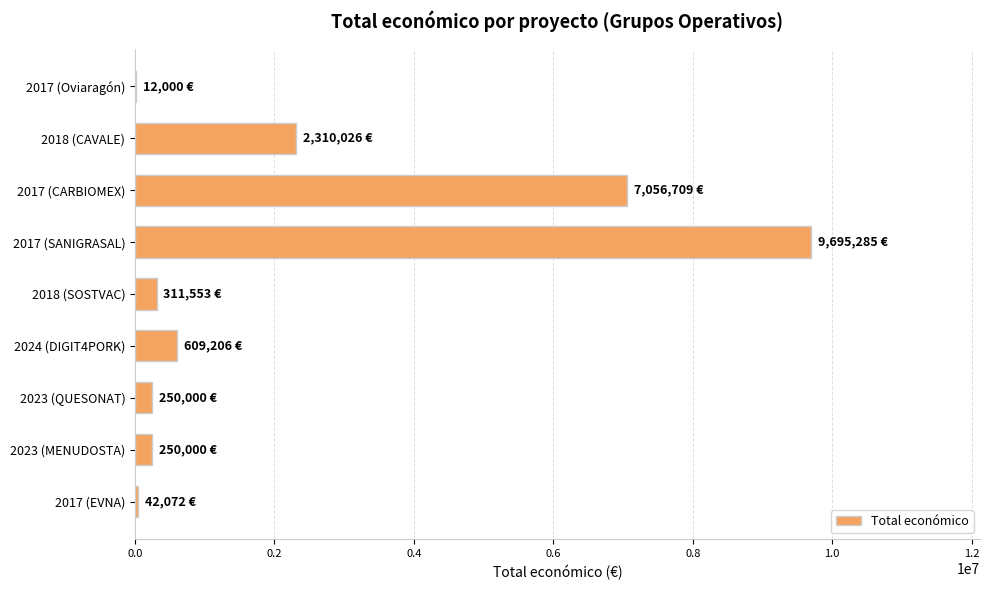

Count the number of categories in the chart.

9